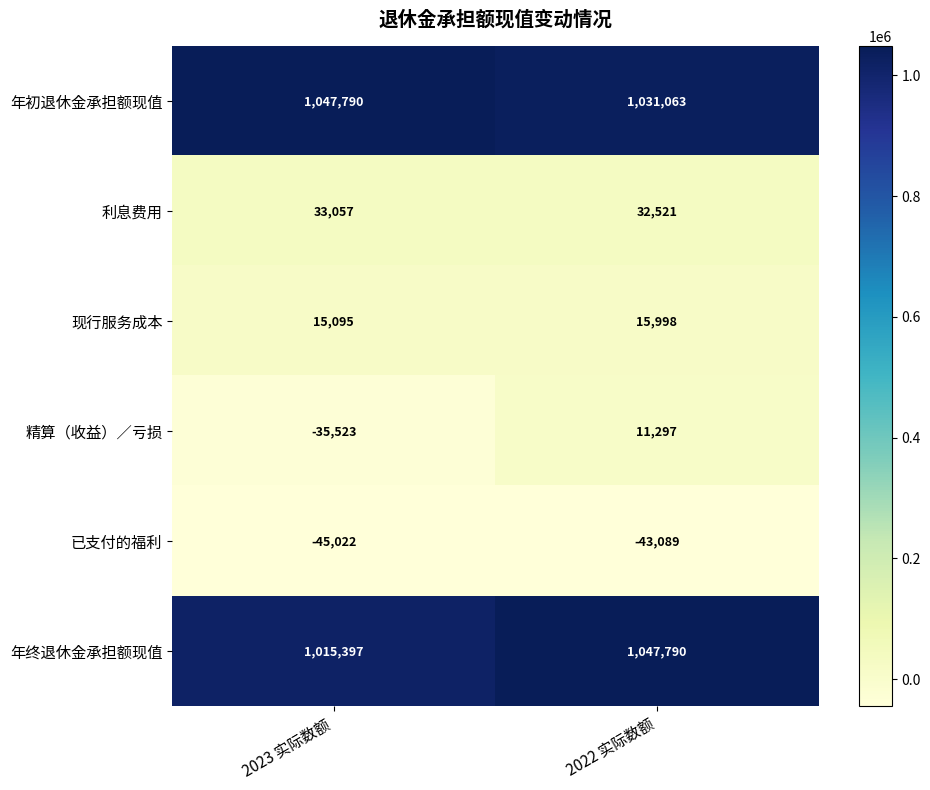

What is the smallest value displayed?

-45022